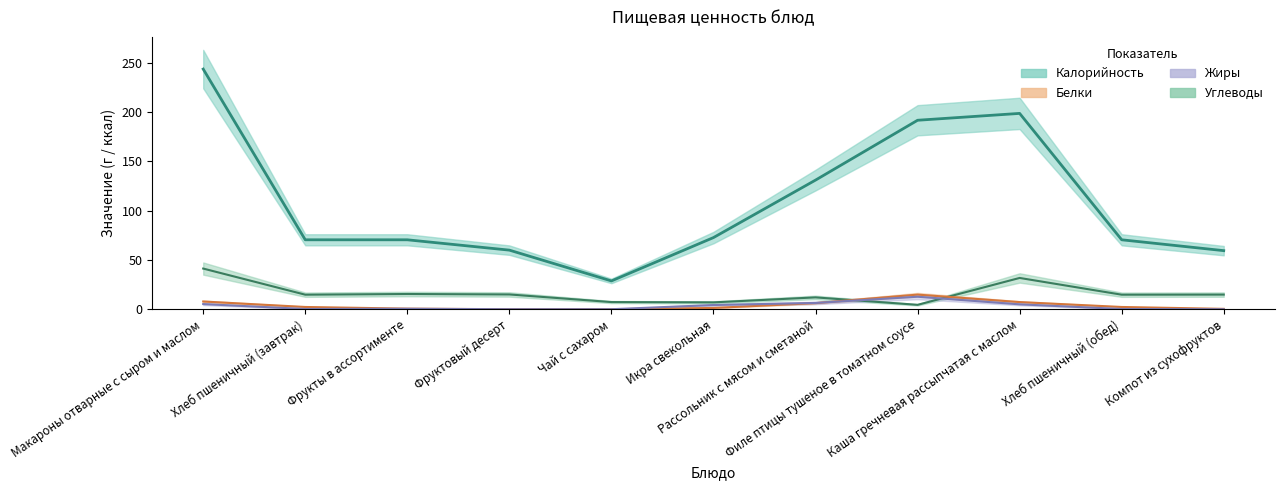

Reading left to right, transcribe all the data shown in this chart.

Калорийность: Макароны отварные с сыром и маслом=243.8	Хлеб пшеничный (завтрак)=70.5	Фрукты в ассортименте=70.5	Фруктовый десерт=60.0	Чай с сахаром=28.7	Икра свекольная=72.8	Рассольник с мясом и сметаной=131.1	Филе птицы тушеное в томатном соусе=191.9	Каша гречневая рассыпчатая с маслом=198.8	Хлеб пшеничный (обед)=70.5	Компот из сухофруктов=59.5
Белки: Макароны отварные с сыром и маслом=7.8	Хлеб пшеничный (завтрак)=2.3	Фрукты в ассортименте=0.6	Фруктовый десерт=0.0	Чай с сахаром=0.0	Икра свекольная=1.3	Рассольник с мясом и сметаной=6.2	Филе птицы тушеное в томатном соусе=14.8	Каша гречневая рассыпчатая с маслом=7.3	Хлеб пшеничный (обед)=2.3	Компот из сухофруктов=0.4
Жиры: Макароны отварные с сыром и маслом=5.2	Хлеб пшеничный (завтрак)=0.2	Фрукты в ассортименте=0.5	Фруктовый десерт=0.0	Чай с сахаром=0.0	Икра свекольная=4.3	Рассольник с мясом и сметаной=6.4	Филе птицы тушеное в томатном соусе=12.7	Каша гречневая рассыпчатая с маслом=5.0	Хлеб пшеничный (обед)=0.2	Компот из сухофруктов=0.0
Углеводы: Макароны отварные с сыром и маслом=41.3	Хлеб пшеничный (завтрак)=14.8	Фрукты в ассортименте=15.4	Фруктовый десерт=15.0	Чай с сахаром=7.3	Икра свекольная=7.0	Рассольник с мясом и сметаной=12.0	Филе птицы тушеное в томатном соусе=4.5	Каша гречневая рассыпчатая с маслом=31.8	Хлеб пшеничный (обед)=14.8	Компот из сухофруктов=14.8